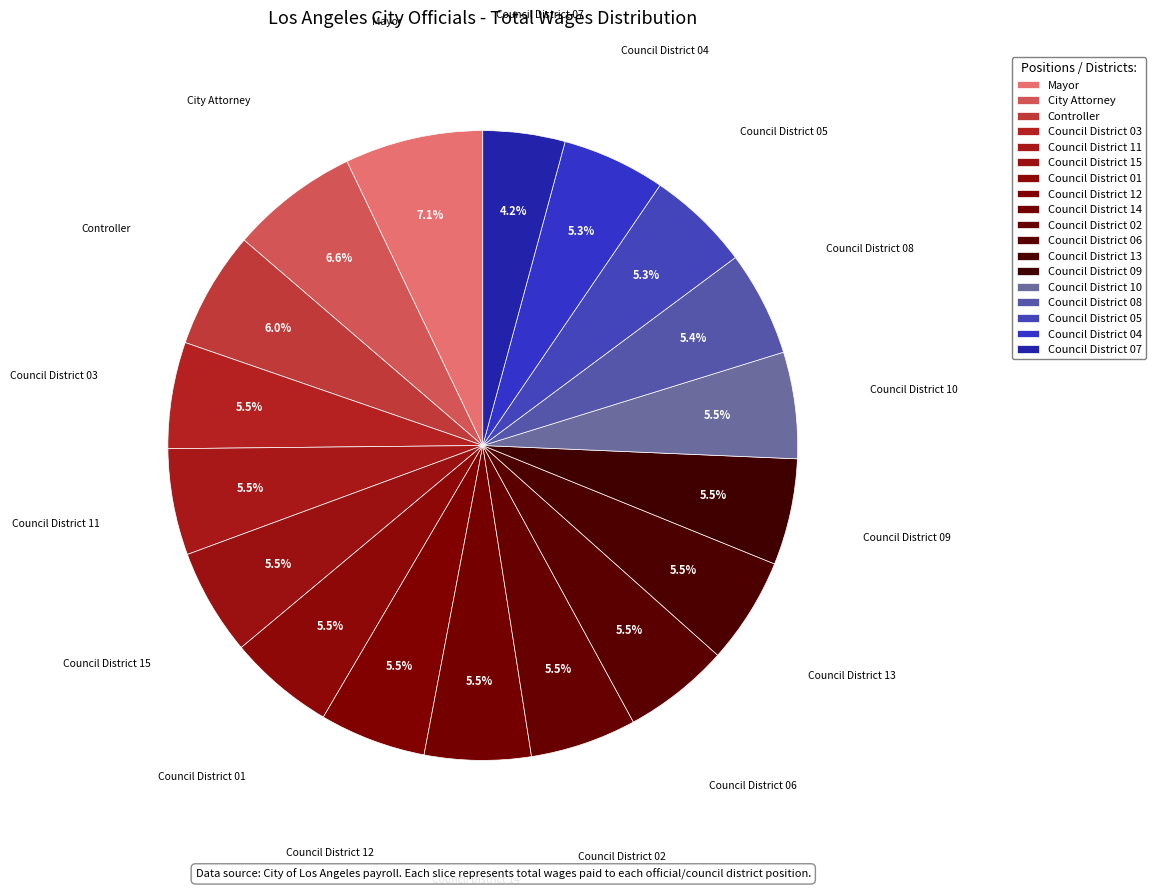

Count the number of slices in the pie.

18